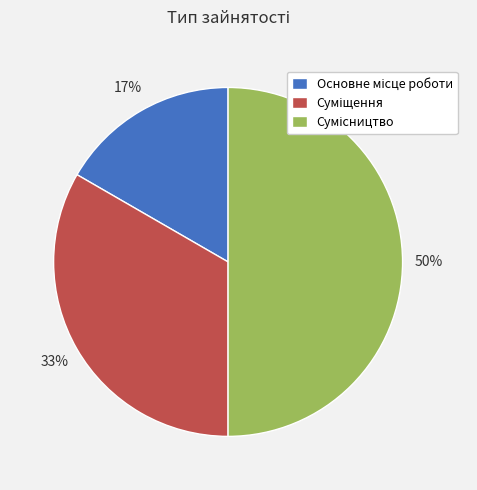

To the nearest percent, what is the difference between the largest and smallest slice percentages?

33%